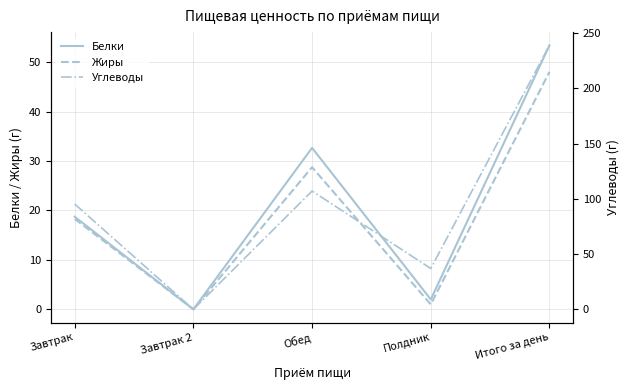

Rank the series at Итого за день from lowest to highest value.

Жиры, Белки, Углеводы